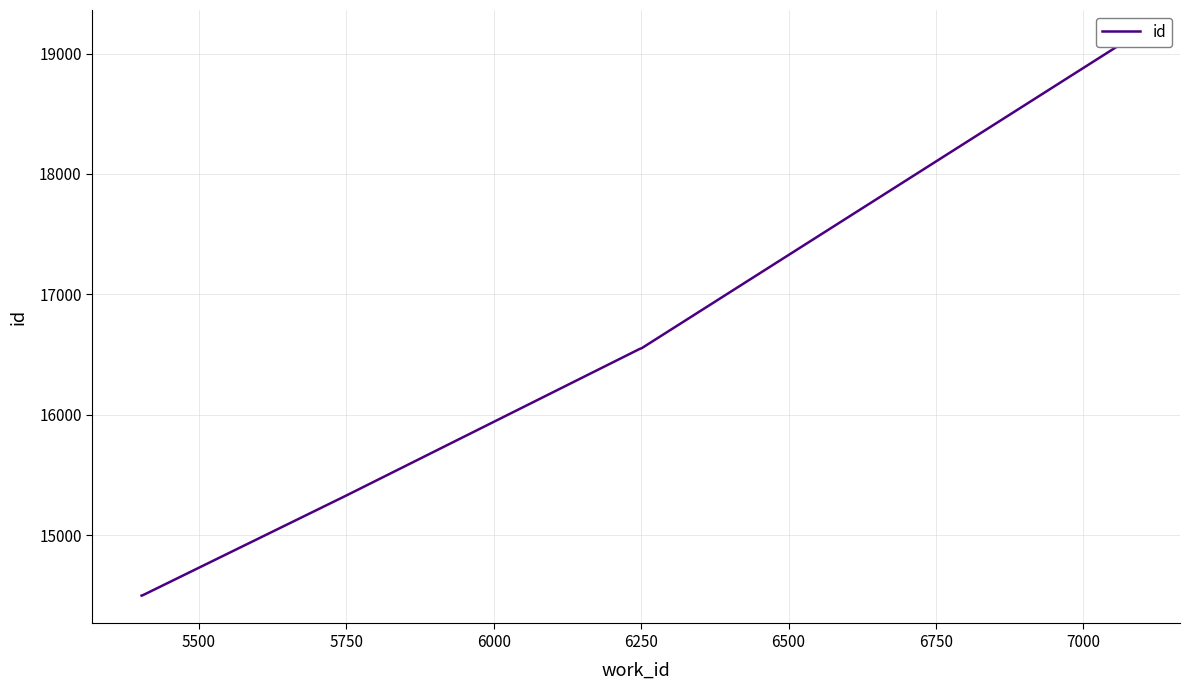

How many series are shown in this chart?

1